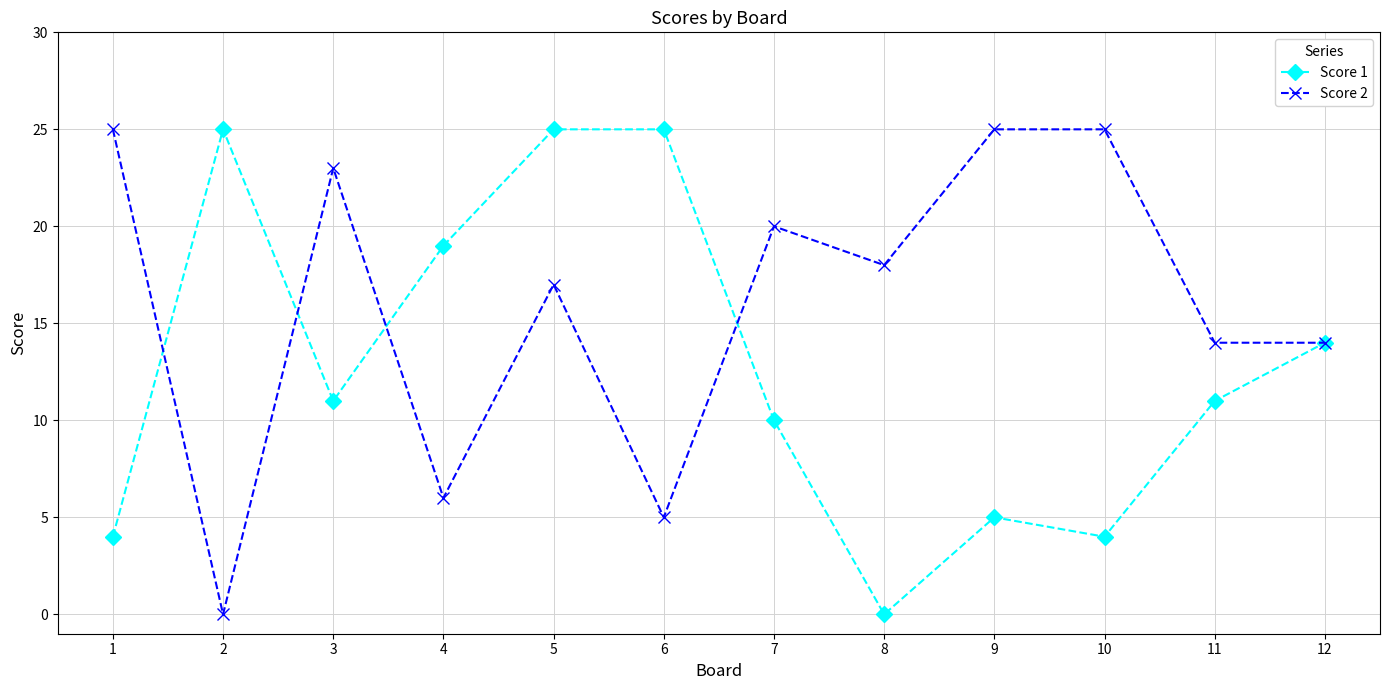

Rank the series by their average value, from highest to lowest.

Score 2, Score 1